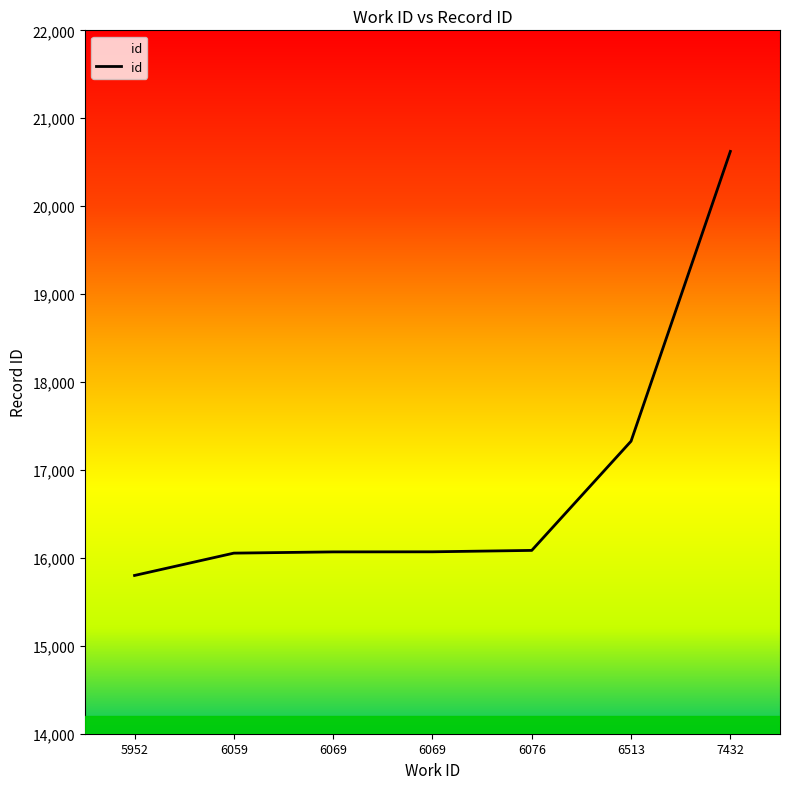

What is the ratio of the value at 6513 to the value at 6059?

1.1